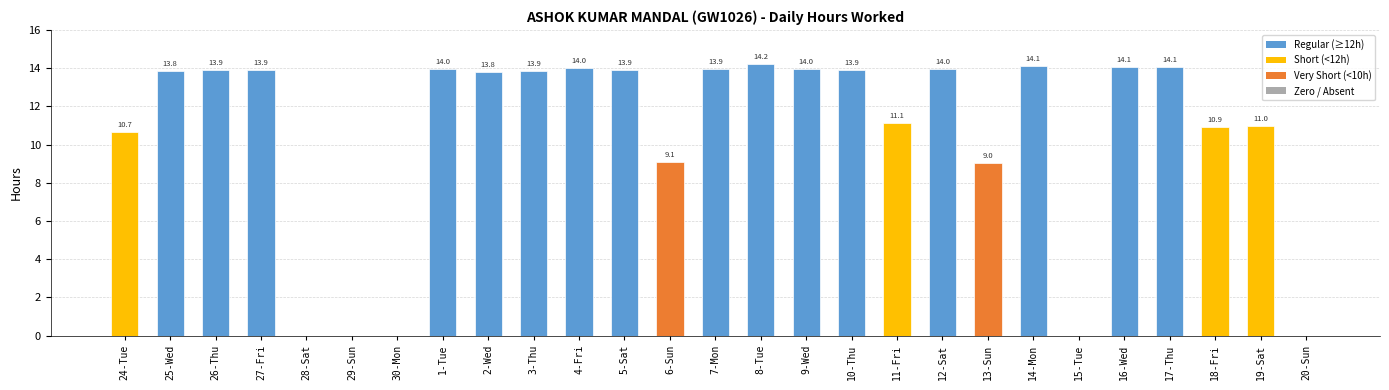

The chart shows a value of 13.9 at 27-Fri. True or false?

True